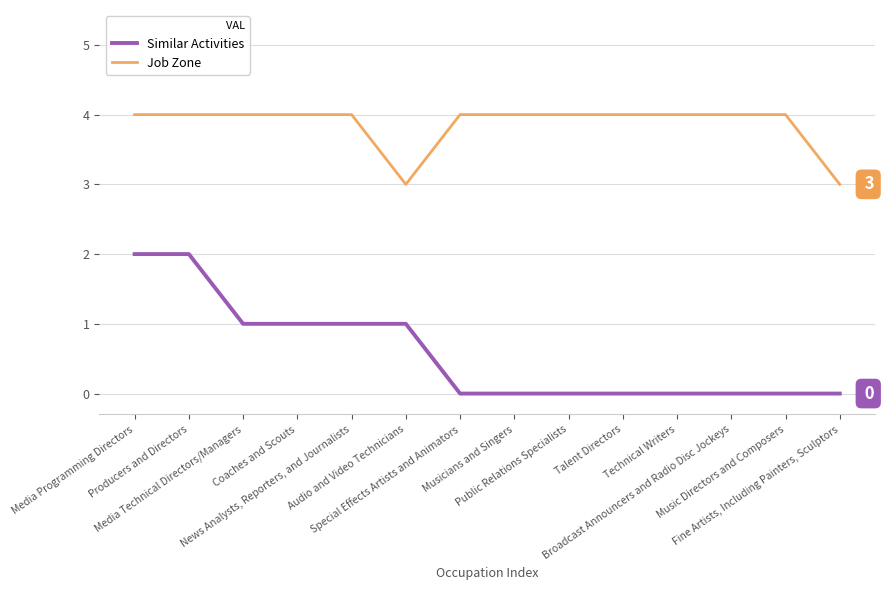

What is the greatest value displayed?

4